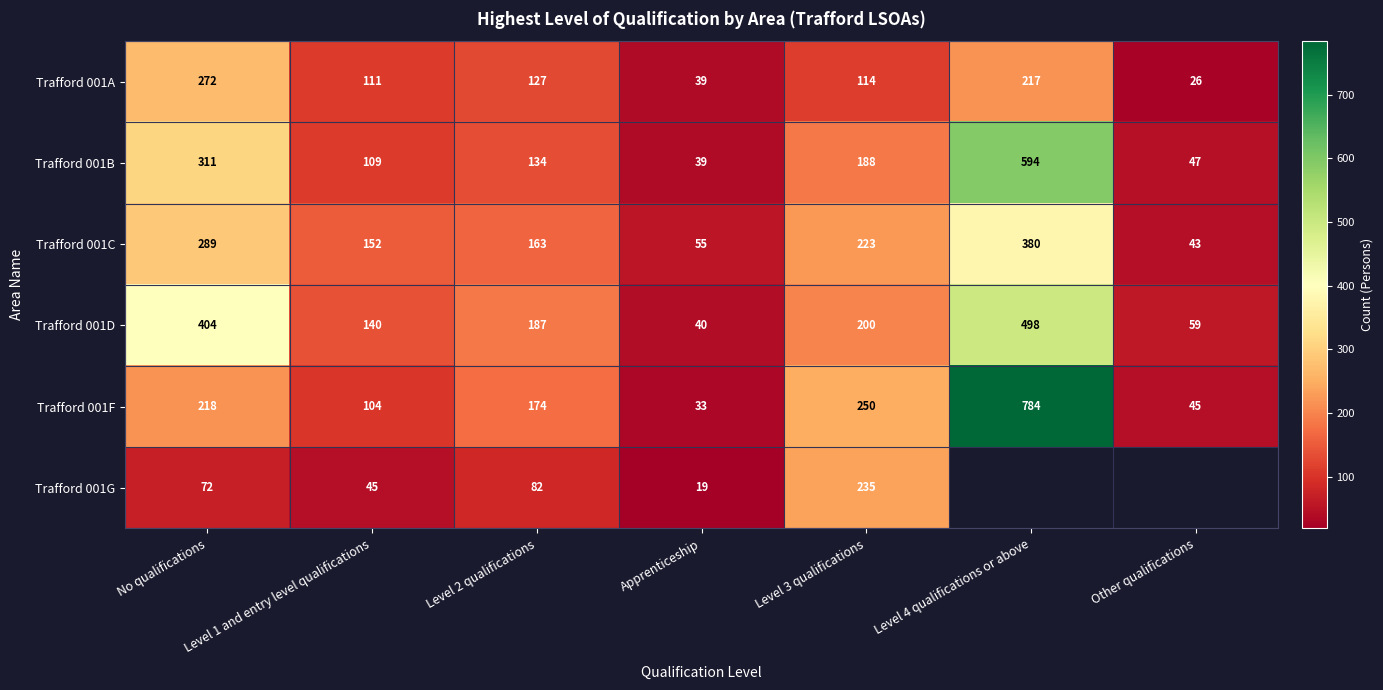

The value of Trafford 001B at Apprenticeship is 39. True or false?

True